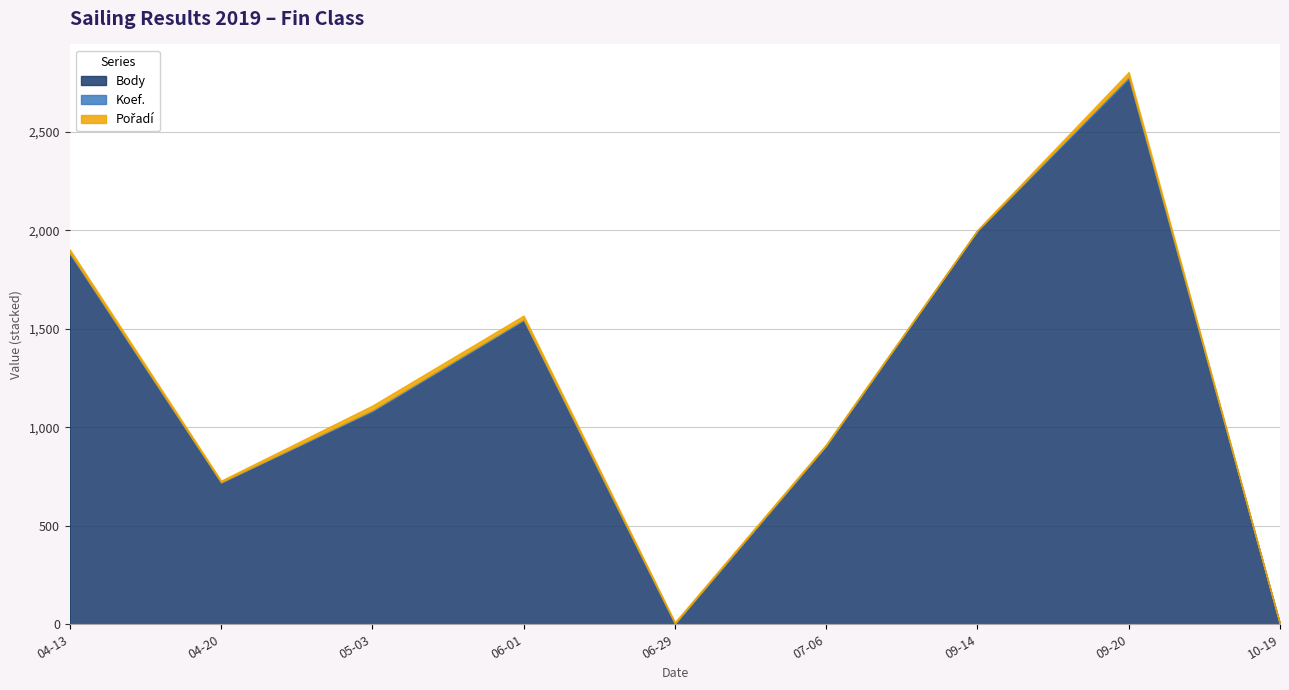

What is the label of the 3rd point from the right?

2019-09-14